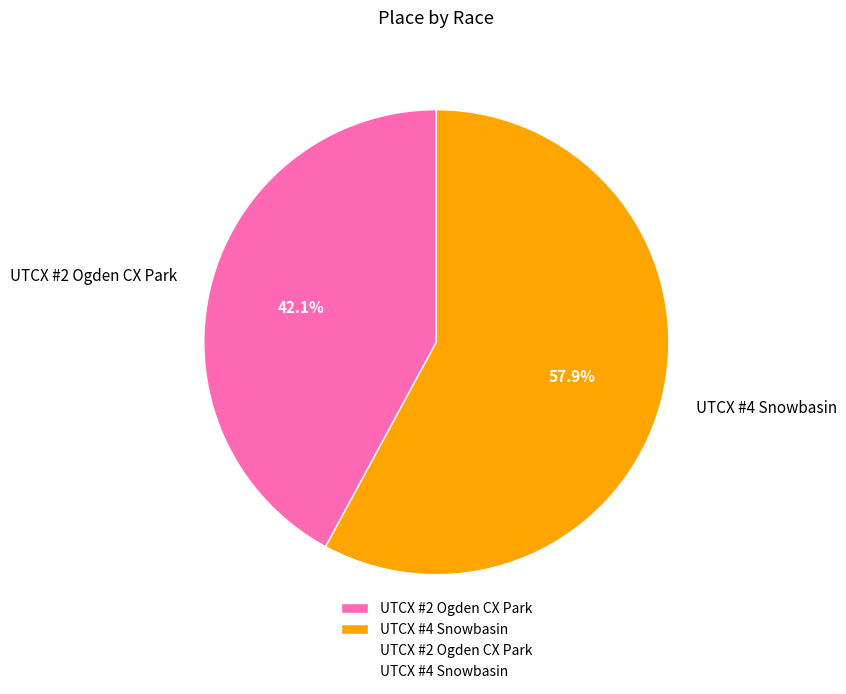

Rank the categories by value from lowest to highest.

UTCX #2 Ogden CX Park, UTCX #4 Snowbasin